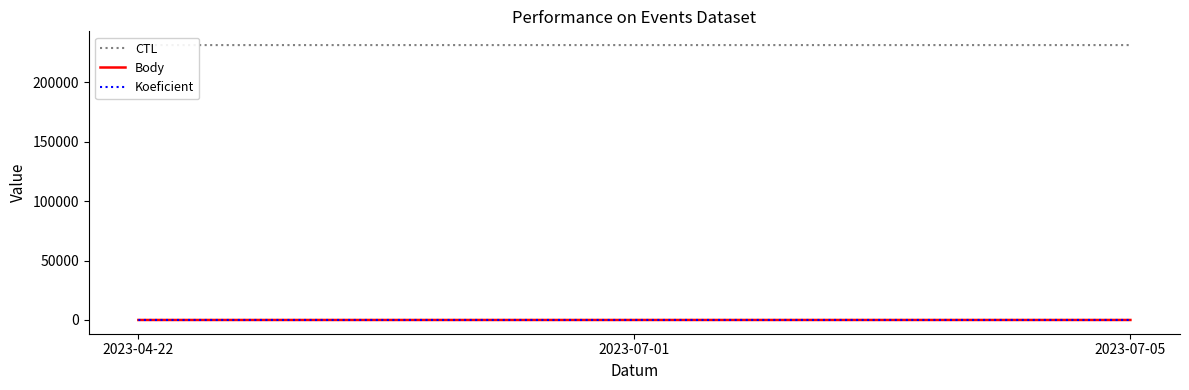

How many series are shown in this chart?

3